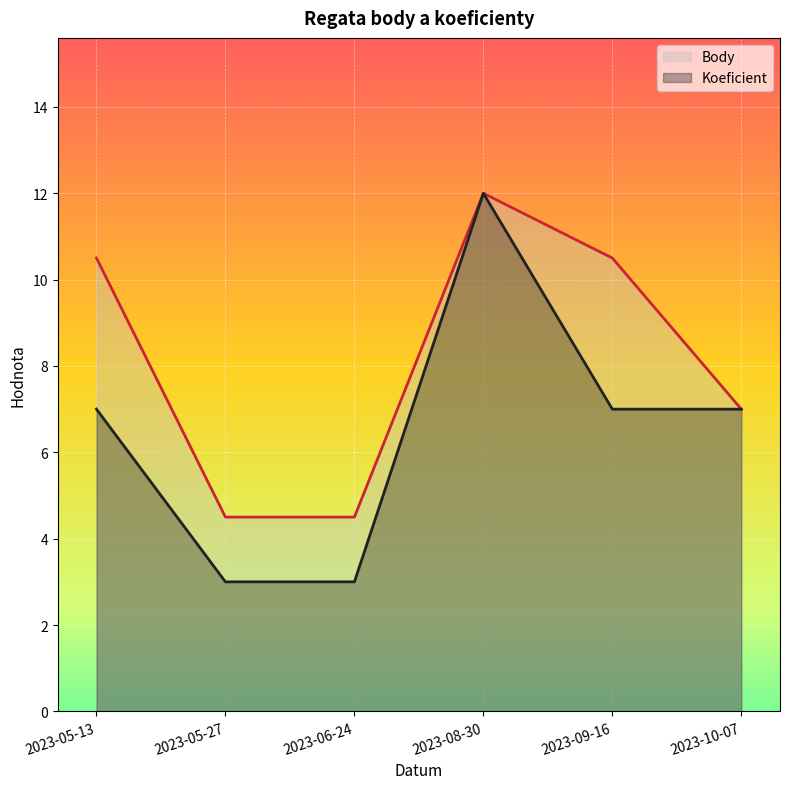

What is the label of the 3rd point from the right?

2023-08-30